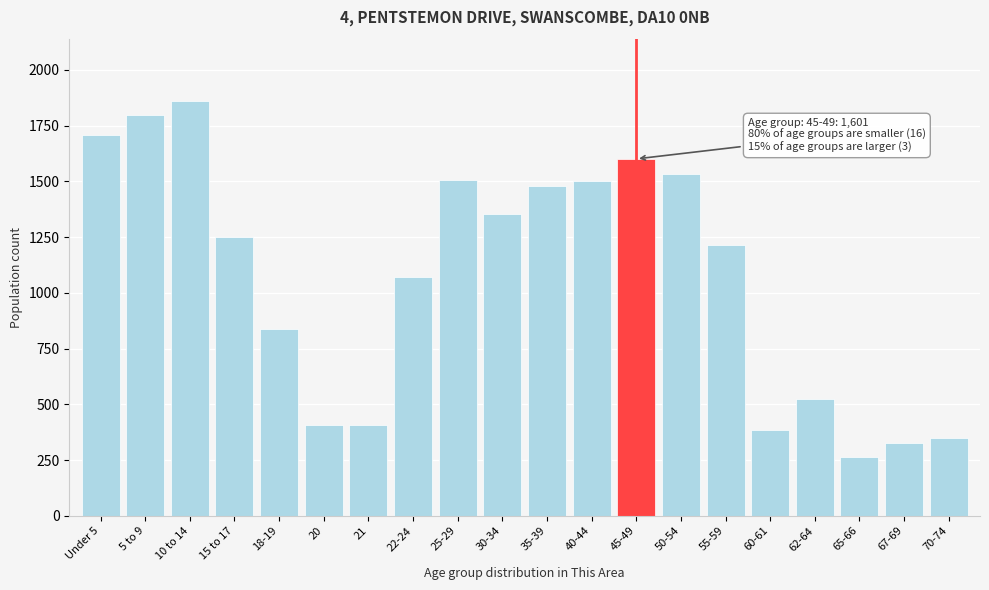

What is the average value?

1069